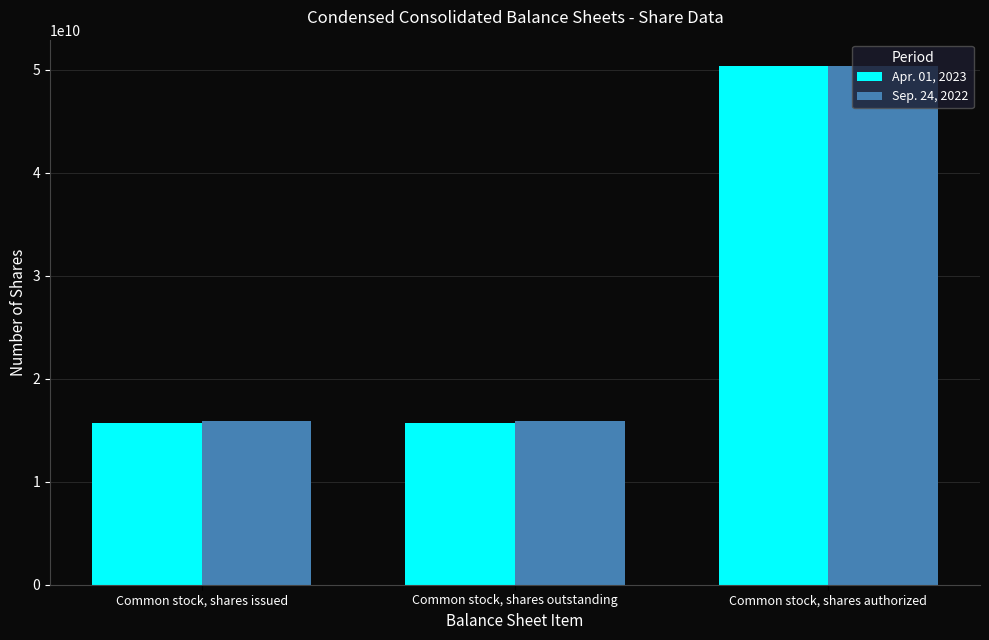

Count the number of categories in the chart.

3